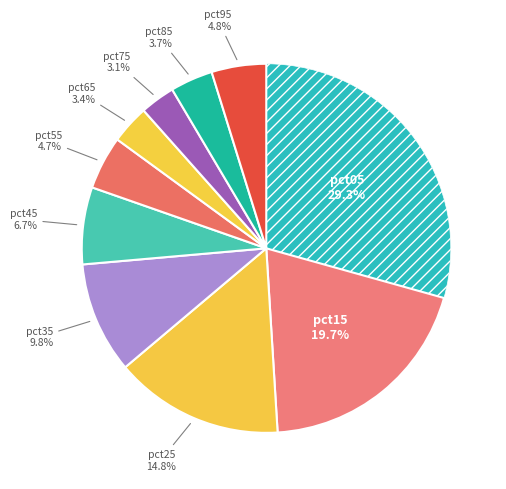

What is the smallest slice in the pie chart?

pct75